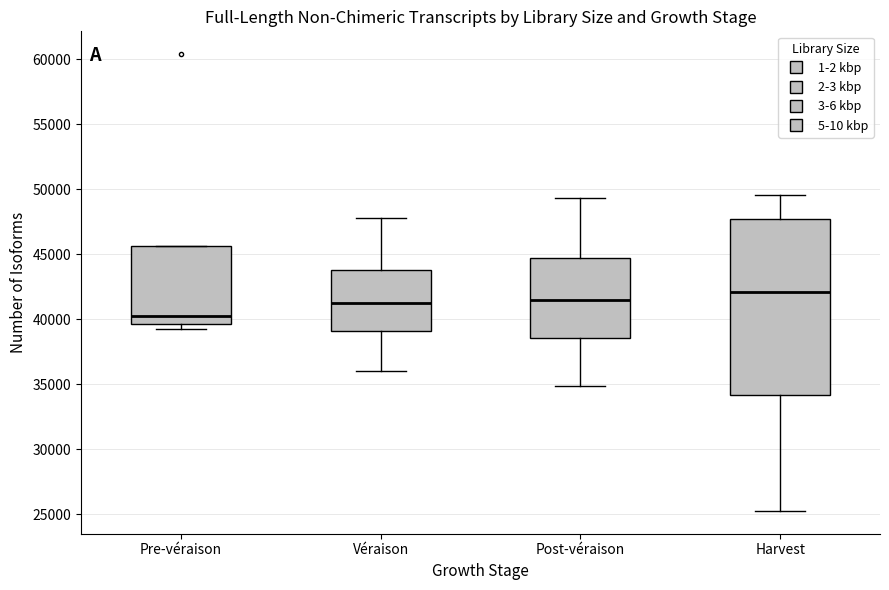

Which box is the tallest, from its lower edge to its upper edge?

Harvest